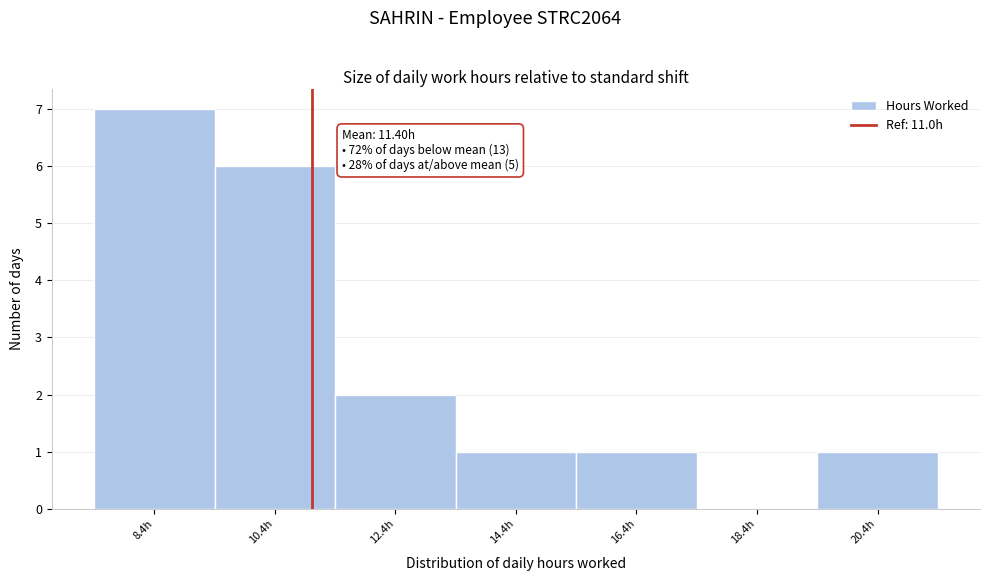

Which range on the x-axis has the tallest bar?

7.4 to 9.4